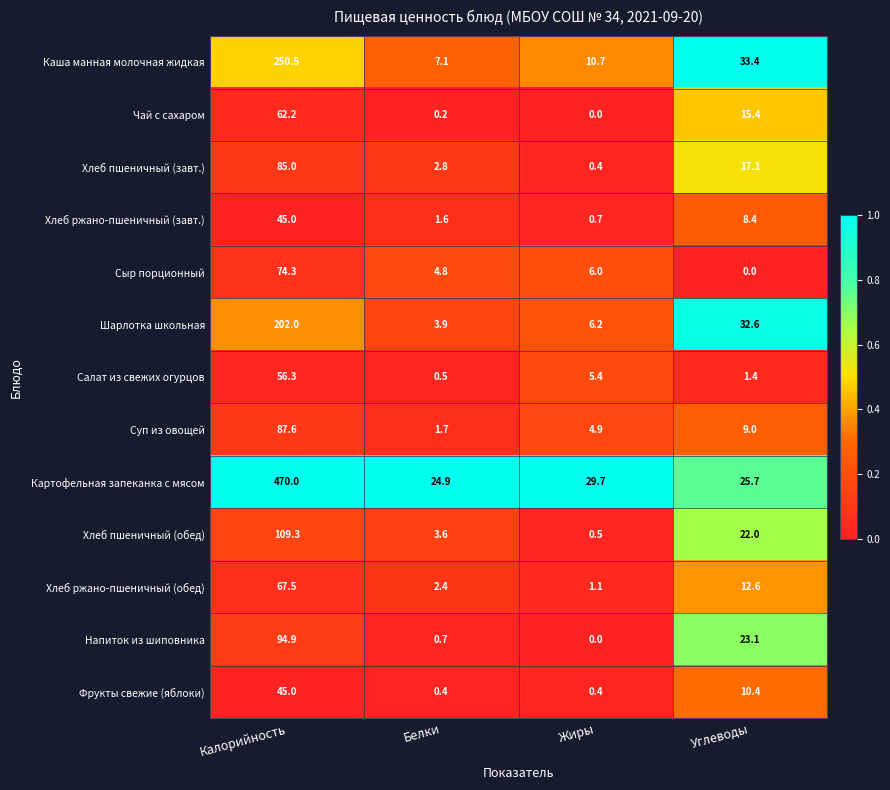

Which series has the largest total across all categories?

Картофельная запеканка с мясом